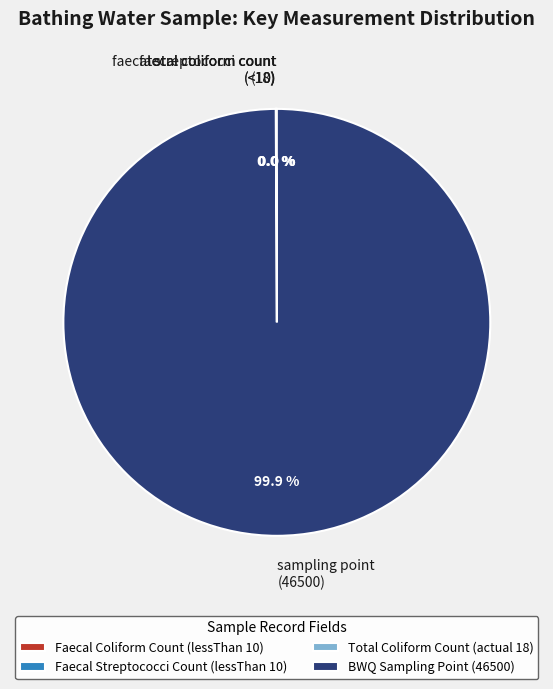

Is there a majority slice in this chart?

Yes